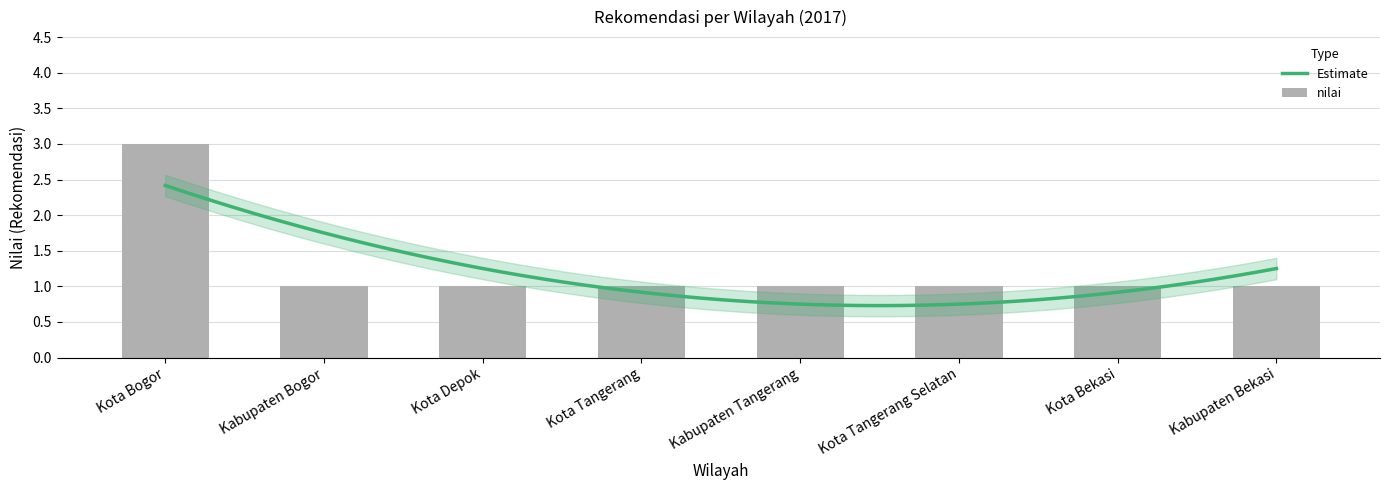

At which label is the value closest to 2?

Kota Bogor